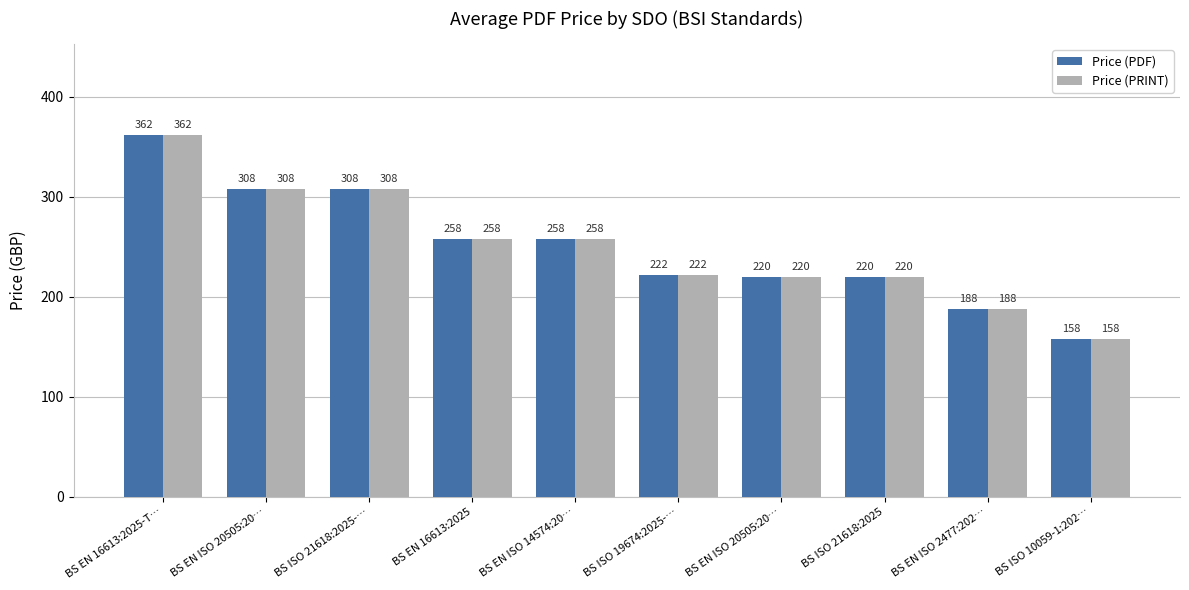

Reading left to right, extract all data points from this chart.

Price (PDF): BS EN 16613:2025-T…=362	BS EN ISO 20505:20…=308	BS ISO 21618:2025-…=308	BS EN 16613:2025=258	BS EN ISO 14574:20…=258	BS ISO 19674:2025-…=222	BS EN ISO 20505:20…=220	BS ISO 21618:2025=220	BS EN ISO 2477:202…=188	BS ISO 10059-1:202…=158
Price (PRINT): BS EN 16613:2025-T…=362	BS EN ISO 20505:20…=308	BS ISO 21618:2025-…=308	BS EN 16613:2025=258	BS EN ISO 14574:20…=258	BS ISO 19674:2025-…=222	BS EN ISO 20505:20…=220	BS ISO 21618:2025=220	BS EN ISO 2477:202…=188	BS ISO 10059-1:202…=158